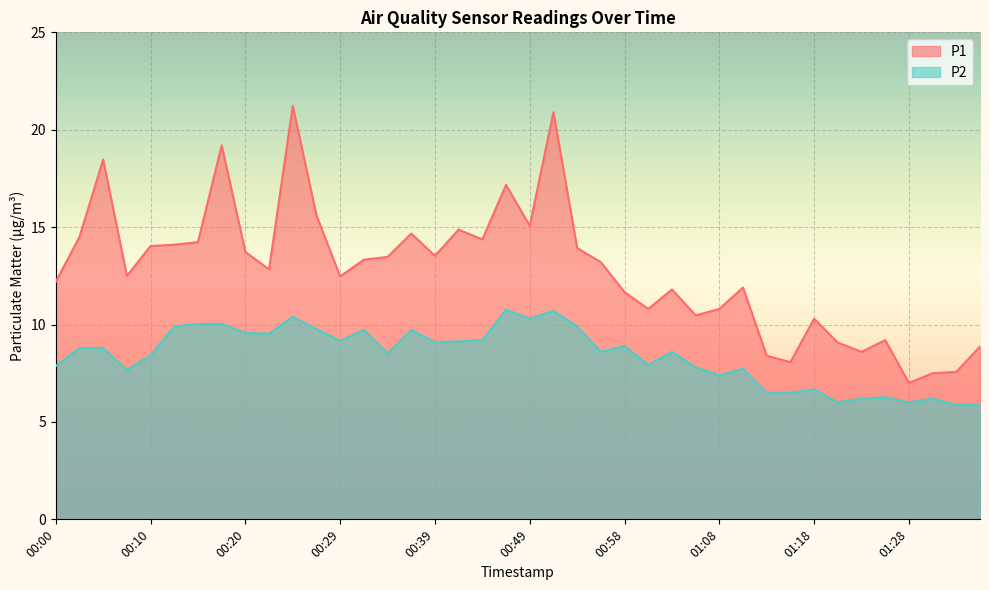

What is the difference between the second highest and second lowest values in the P2 series?

4.8